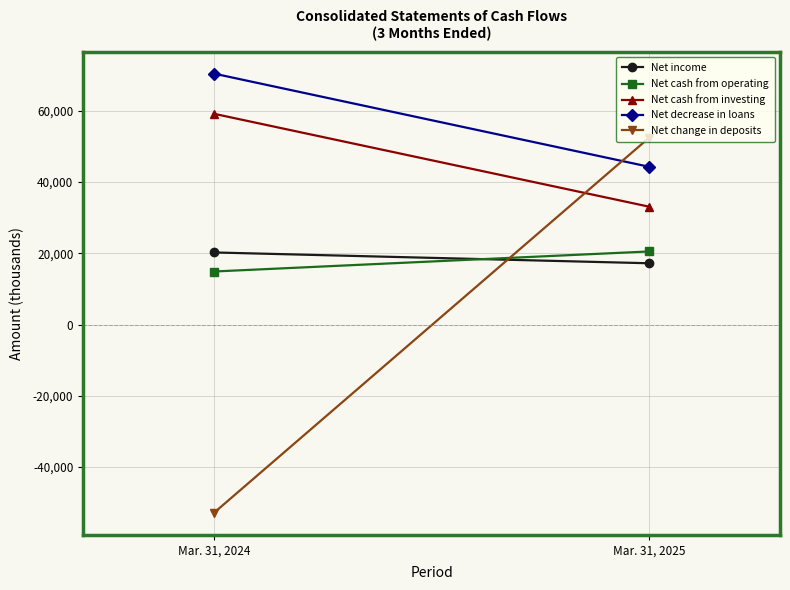

Rank the series by their maximum value, from highest to lowest.

Net decrease in loans, Net cash from investing, Net change in deposits, Net cash from operating, Net income